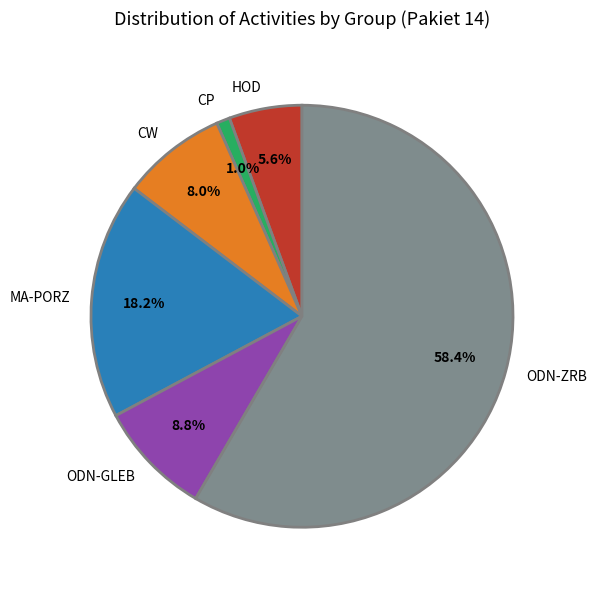

Which slice is the smallest?

CP